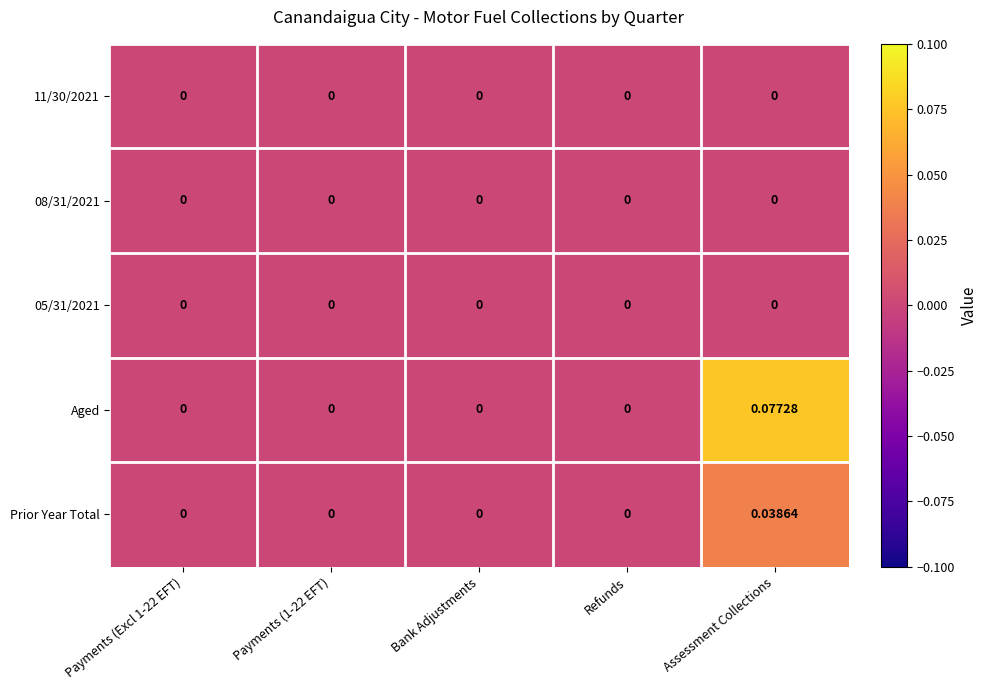

Which series has the largest range (max minus min)?

Aged